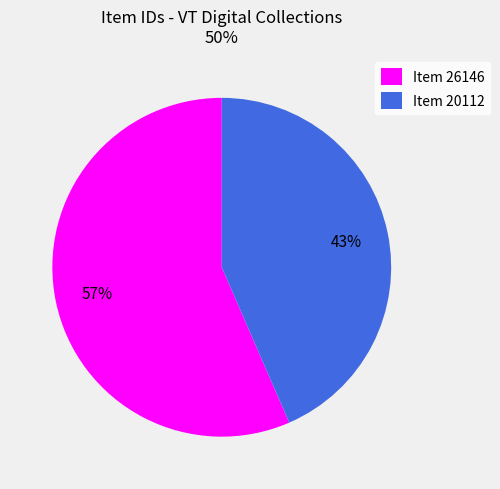

Combined, do Item 26146 and Item 20112 account for over 50%?

Yes